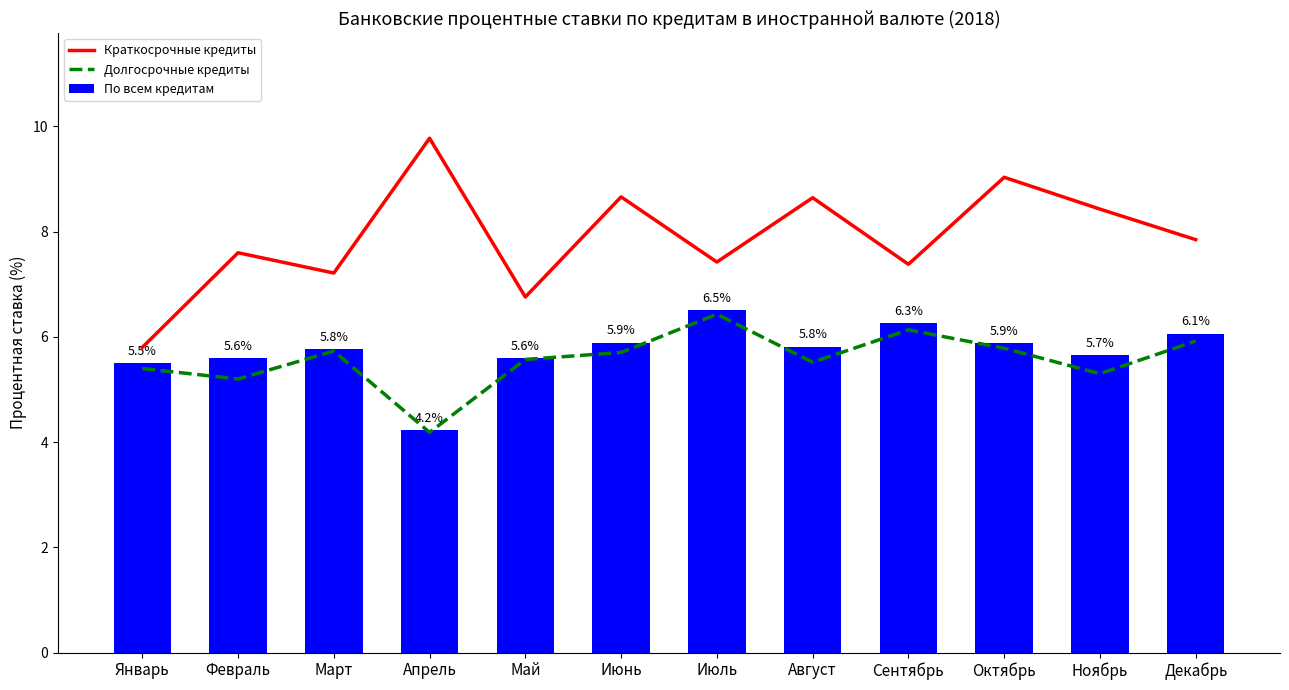

At which category does the chart reach its minimum across all series?

Апрель